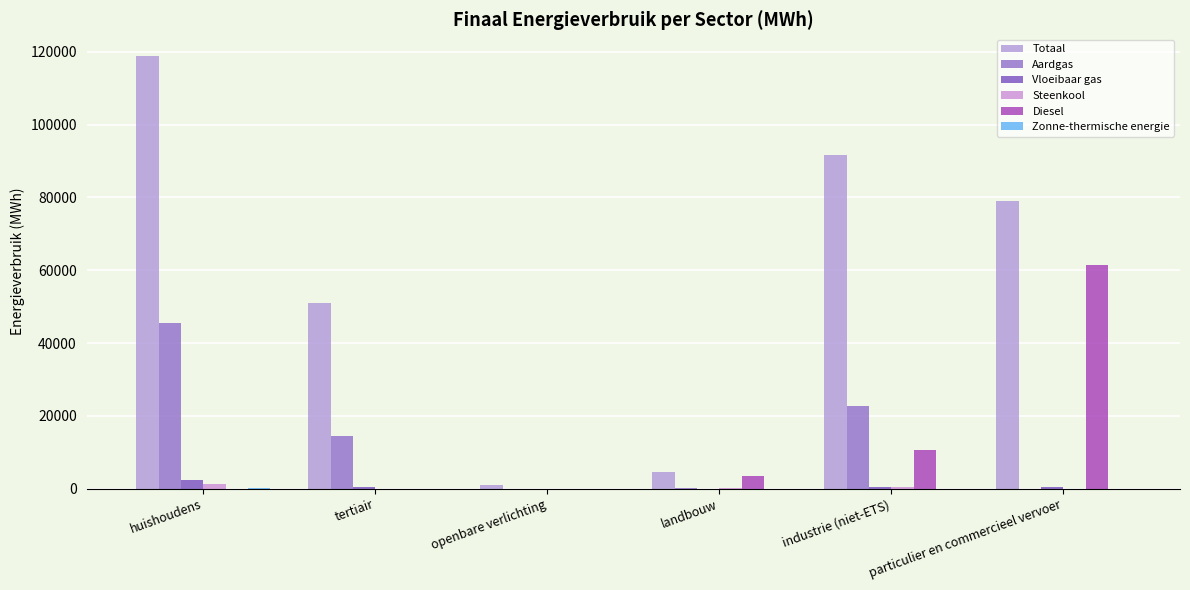

List the labels in order of Totaal value, smallest first.

openbare verlichting, landbouw, tertiair, particulier en commercieel vervoer, industrie (niet-ETS), huishoudens